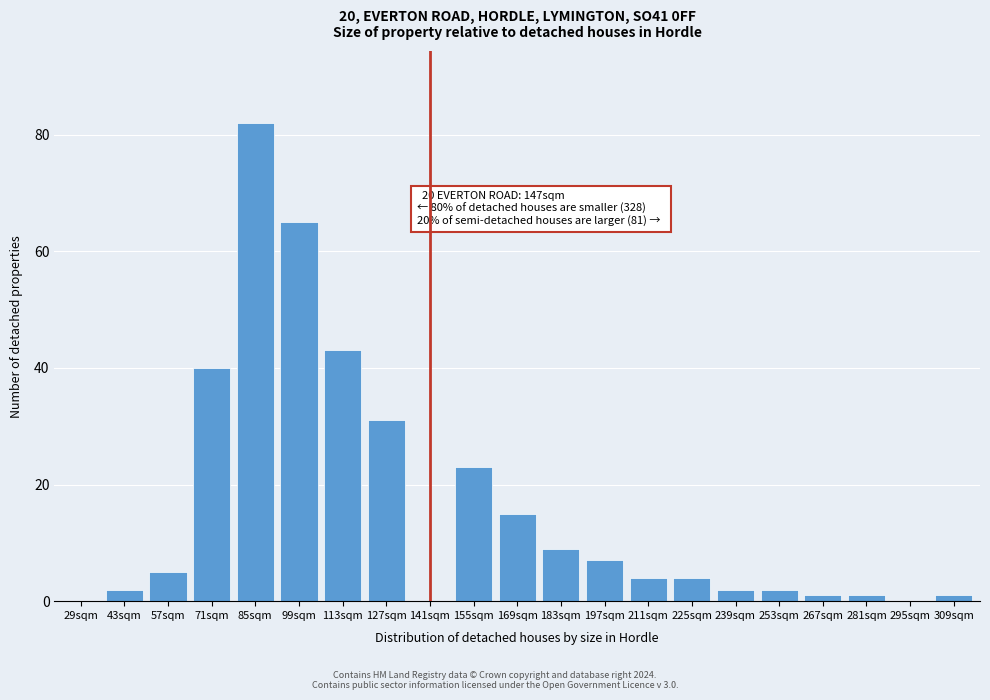

Reading left to right, what are all the values shown in this chart?

29sqm=0	43sqm=2	57sqm=5	71sqm=40	85sqm=82	99sqm=65	113sqm=43	127sqm=31	141sqm=0	155sqm=23	169sqm=15	183sqm=9	197sqm=7	211sqm=4	225sqm=4	239sqm=2	253sqm=2	267sqm=1	281sqm=1	295sqm=0	309sqm=1